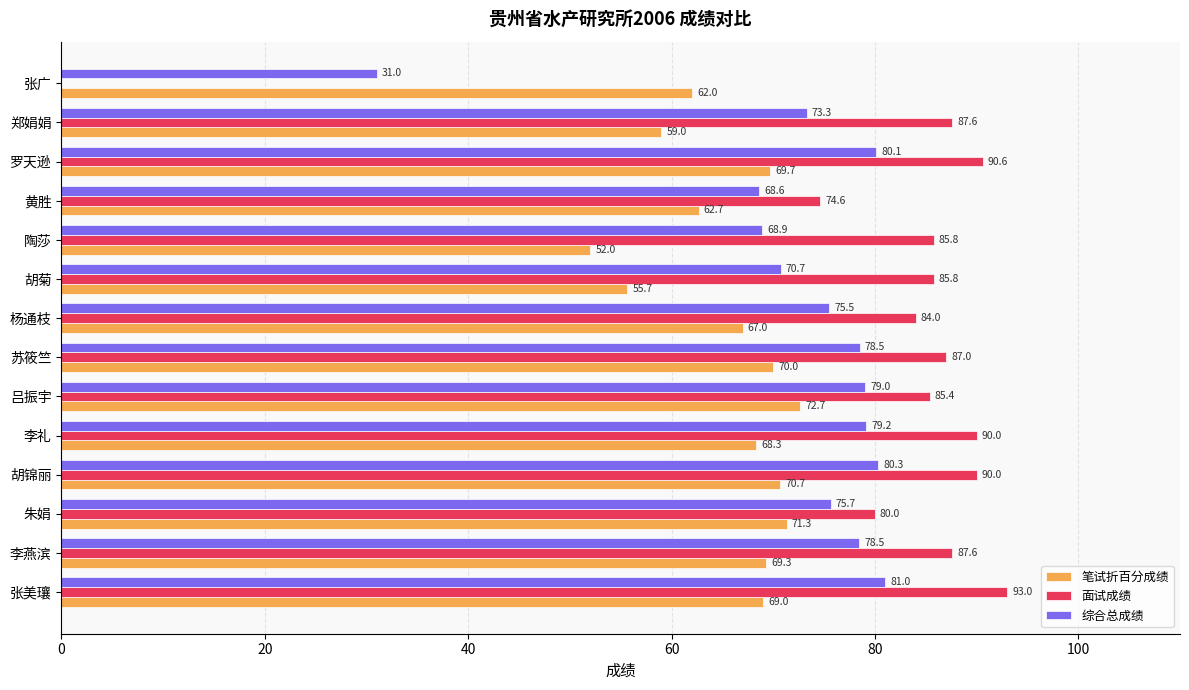

At which label is 笔试折百分成绩 closest to 62?

张广